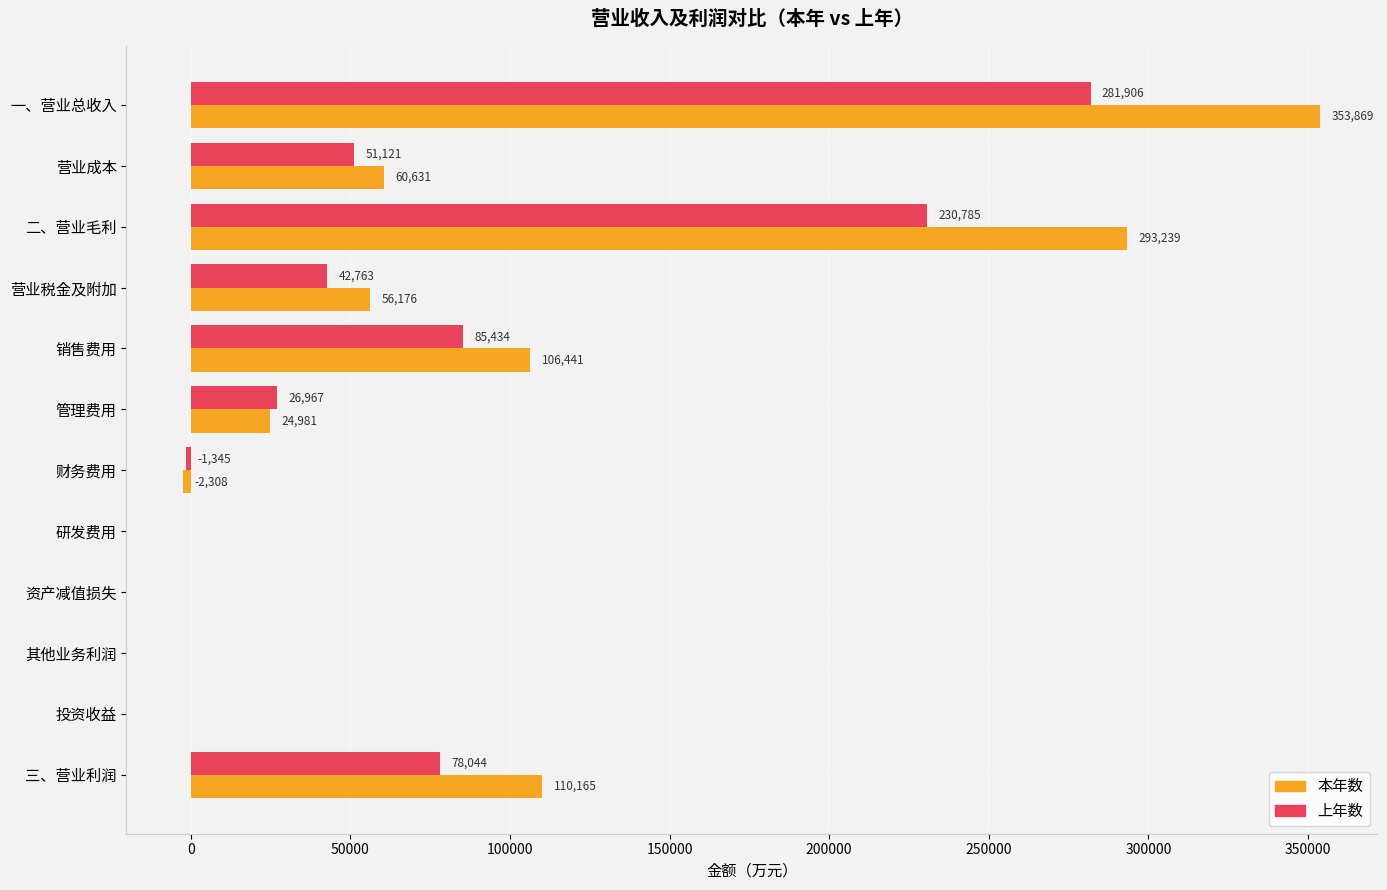

The 上年数 series shows 26966.8 at 管理费用. True or false?

True